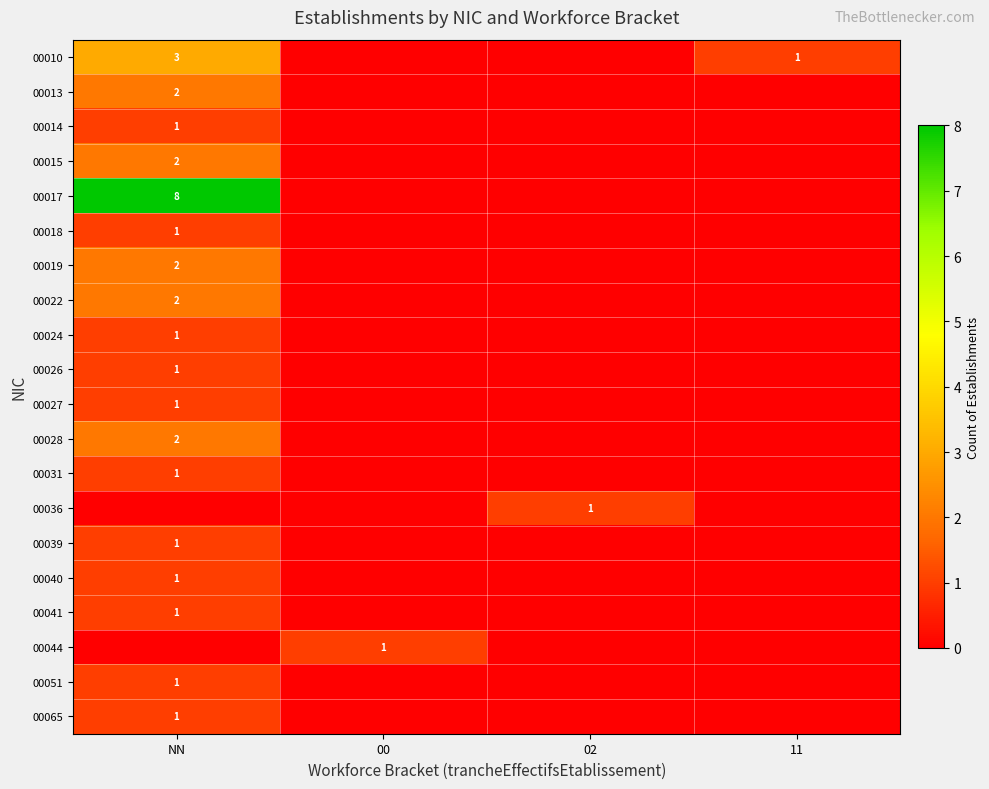

The 00031 series shows 1 at NN. True or false?

True